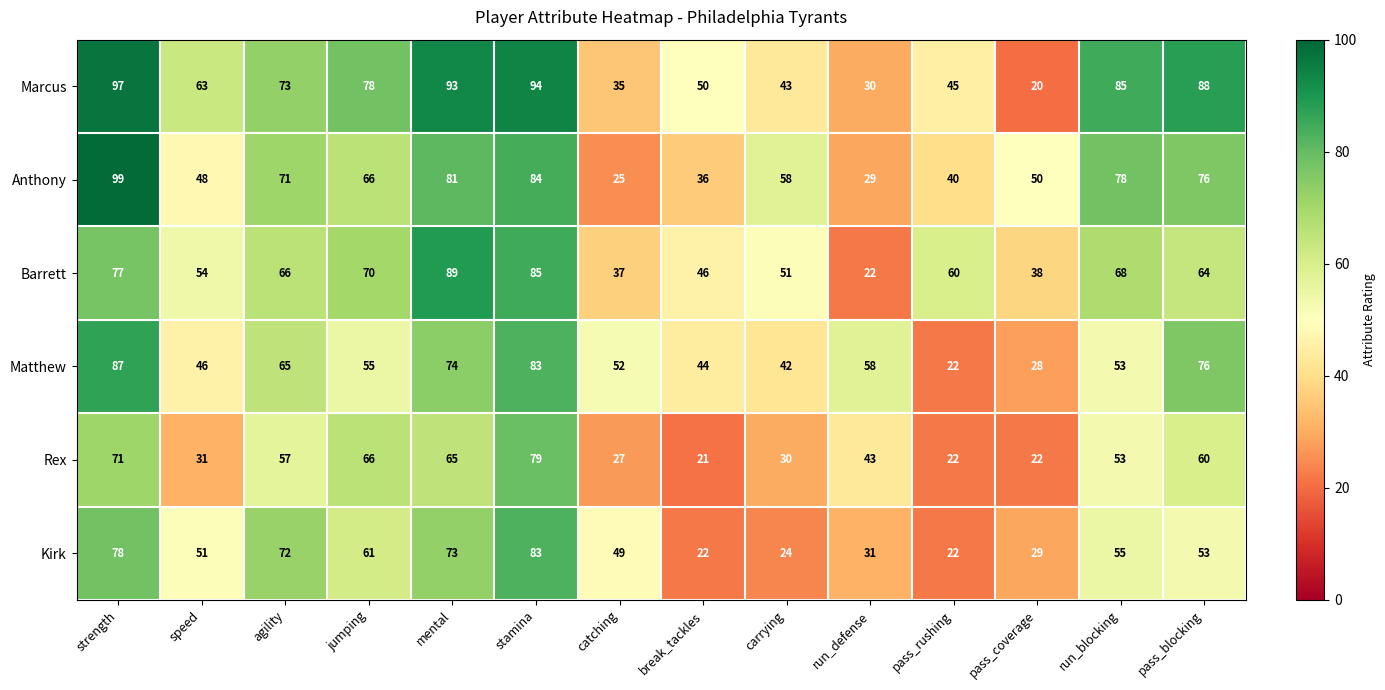

At which category is the sum across all series the highest?

strength